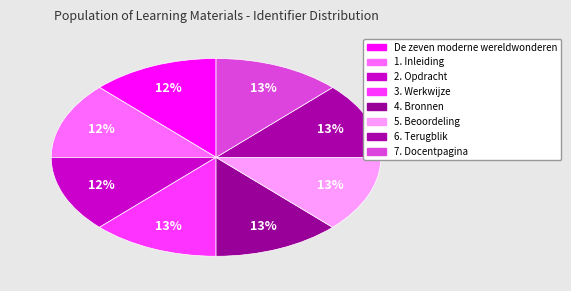

Rank the categories by value from highest to lowest.

7. Docentpagina, 6. Terugblik, 5. Beoordeling, 4. Bronnen, 3. Werkwijze, 2. Opdracht, 1. Inleiding, De zeven moderne wereldwonderen